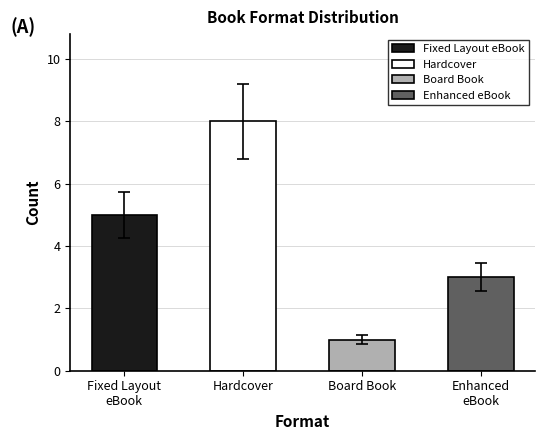

Between Enhanced eBook and Board Book, which is larger?

Enhanced eBook